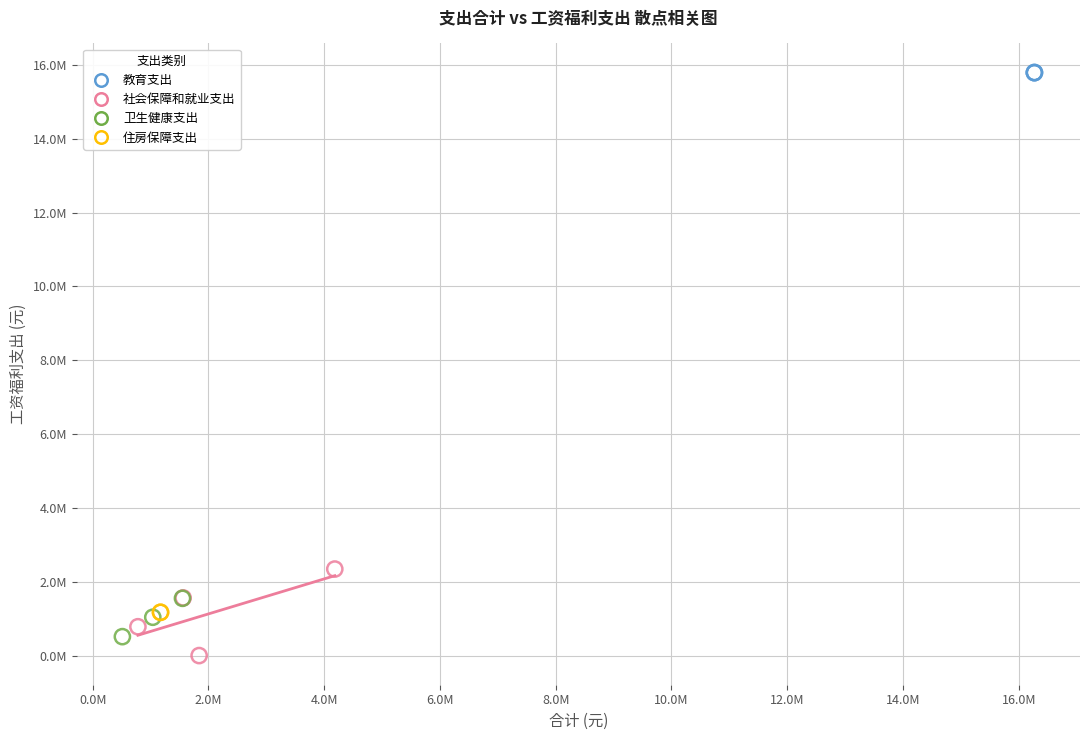

What are all the series names shown in the legend?

教育支出, 社会保障和就业支出, 卫生健康支出, 住房保障支出